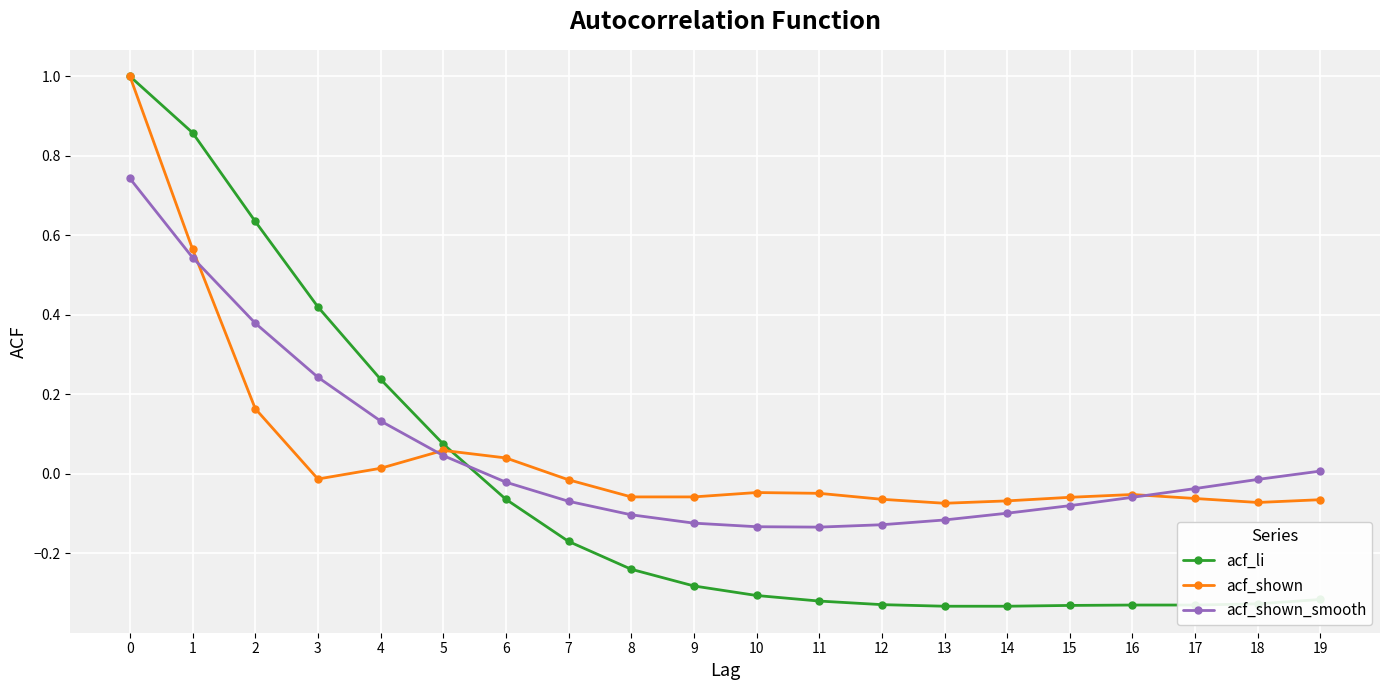

Between 2 and 7, which series saw the biggest shift?

acf_li